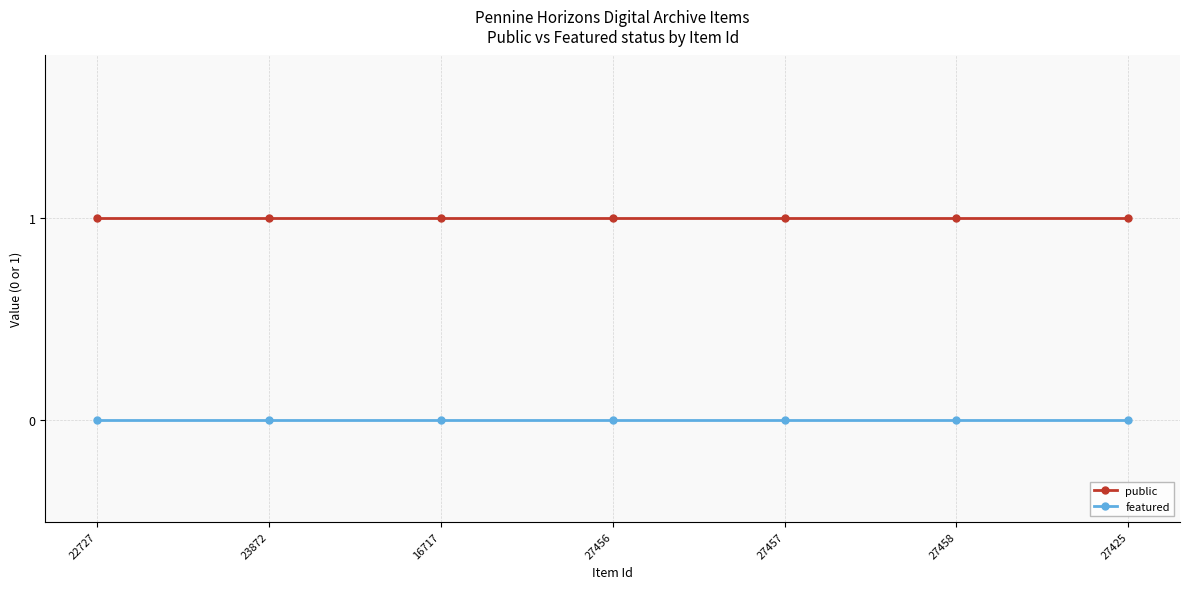

What is the value of the public point at the 7th from the left?

1